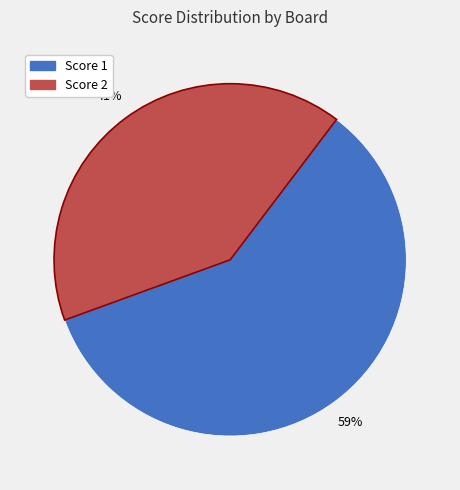

Is there a majority slice in this chart?

Yes